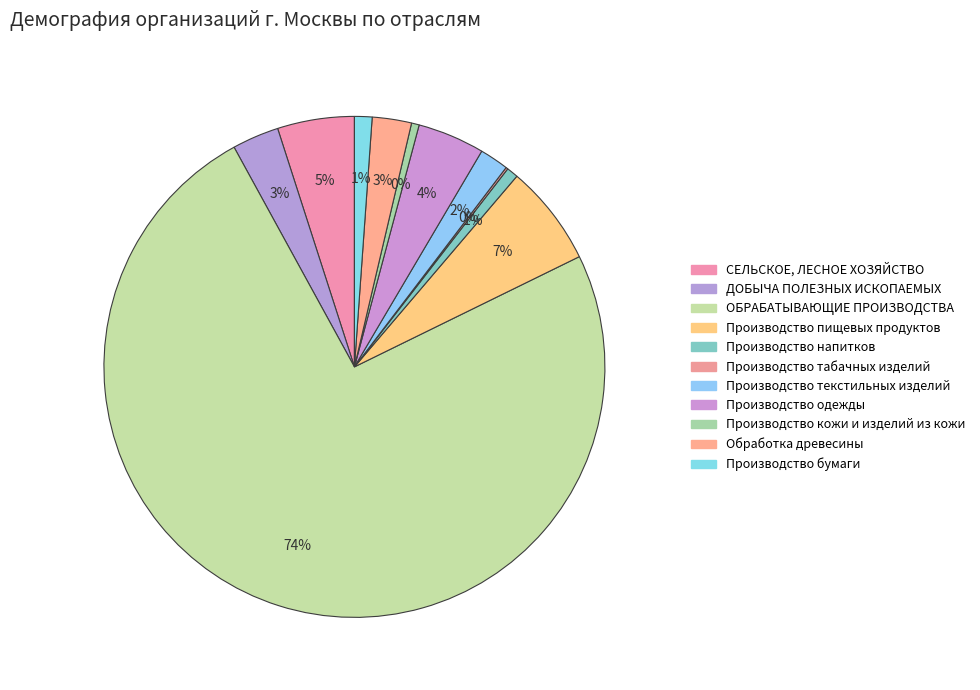

Combined, what portion of the pie is Производство пищевых продуктов and Производство одежды?

10.8%